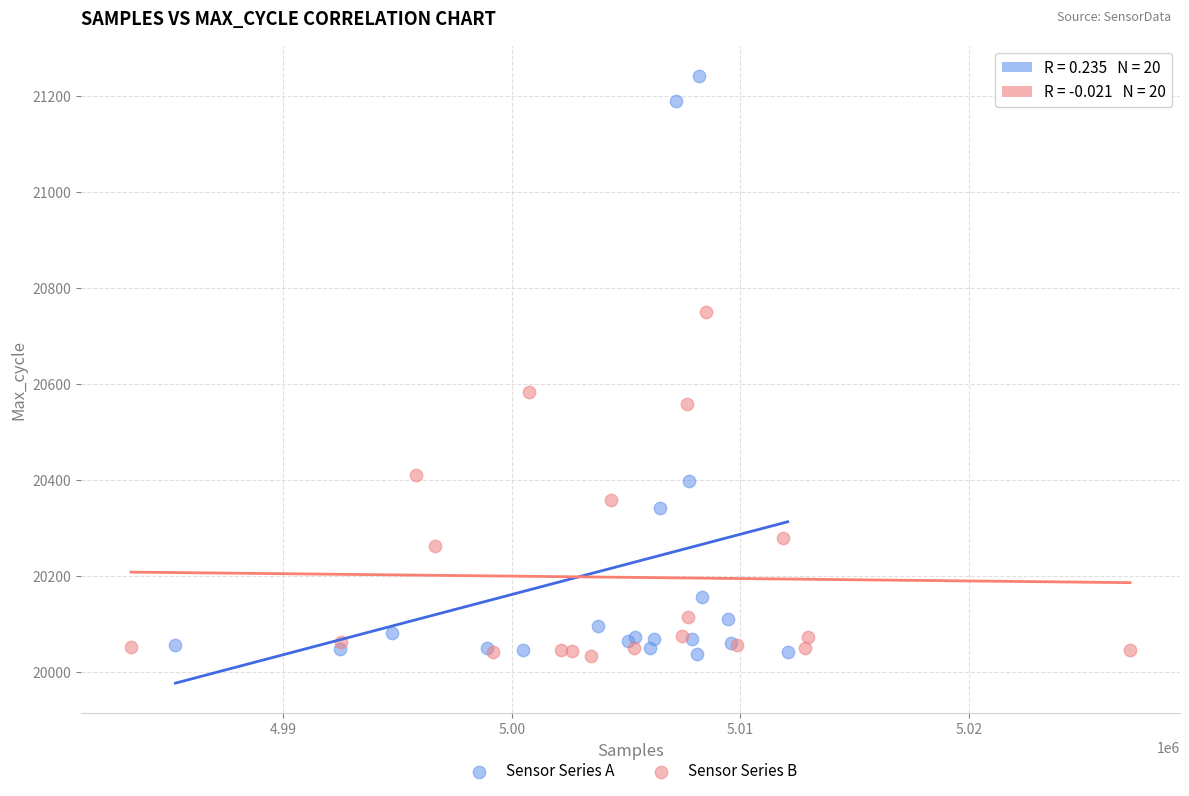

Which series contains the highest Y value?

Sensor Series A